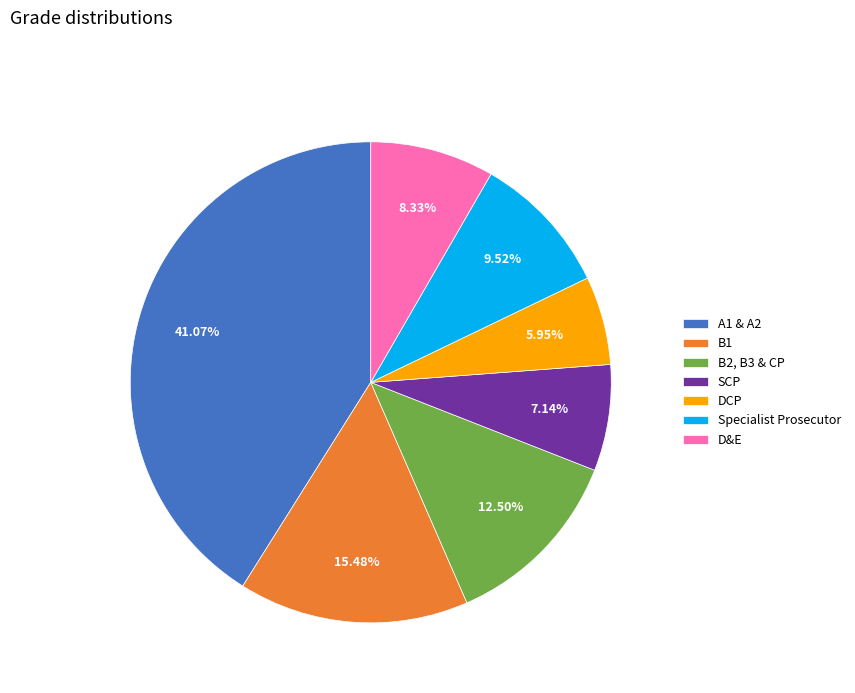

Which slice is the largest?

A1 & A2